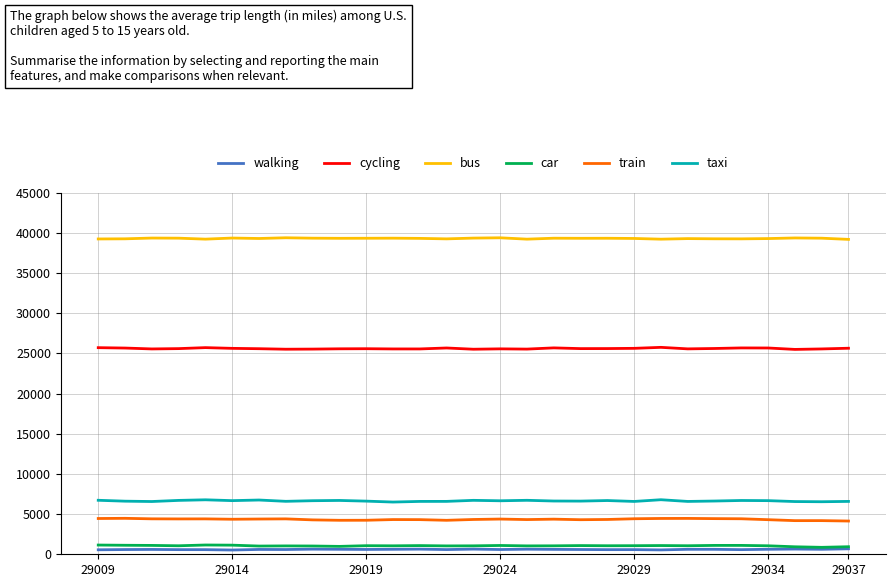

Which series has the largest total across all categories?

bus